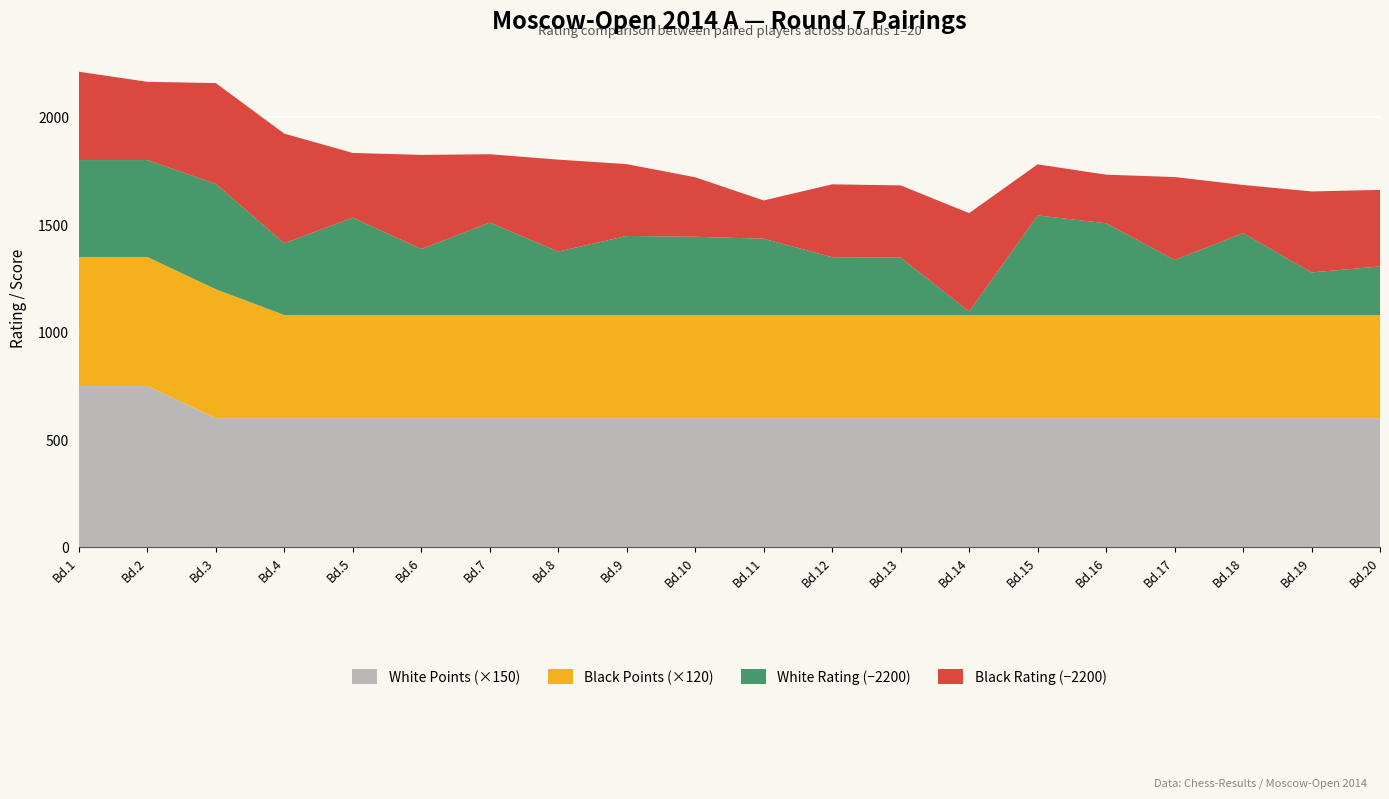

Reading left to right, list all the values displayed in this chart.

White Rating: 1=2651	2=2651	3=2690	4=2534	5=2653	6=2507	7=2630	8=2495	9=2568	10=2564	11=2555	12=2469	13=2467	14=2216	15=2663	16=2627	17=2456	18=2581	19=2398	20=2426
Black Rating: 1=2611	2=2564	3=2669	4=2710	5=2501	6=2638	7=2518	8=2628	9=2534	10=2477	11=2378	12=2539	13=2536	14=2658	15=2438	16=2426	17=2586	18=2424	19=2577	20=2556
White Points: 1=5	2=5	3=4	4=4	5=4	6=4	7=4	8=4	9=4	10=4	11=4	12=4	13=4	14=4	15=4	16=4	17=4	18=4	19=4	20=4
Black Points: 1=5	2=5	3=5	4=4	5=4	6=4	7=4	8=4	9=4	10=4	11=4	12=4	13=4	14=4	15=4	16=4	17=4	18=4	19=4	20=4